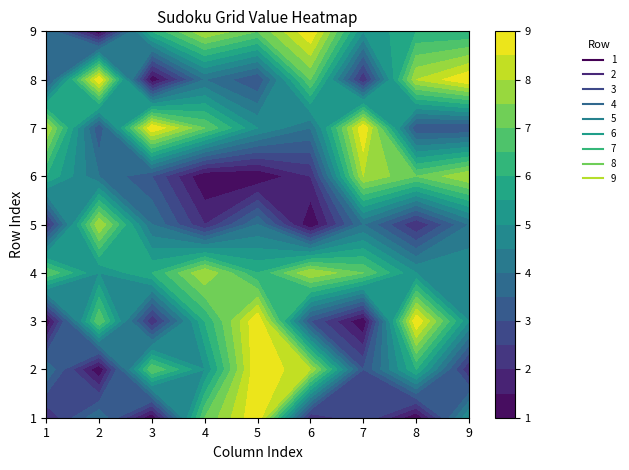

Count the 7 values in the range 3 to 8.

7